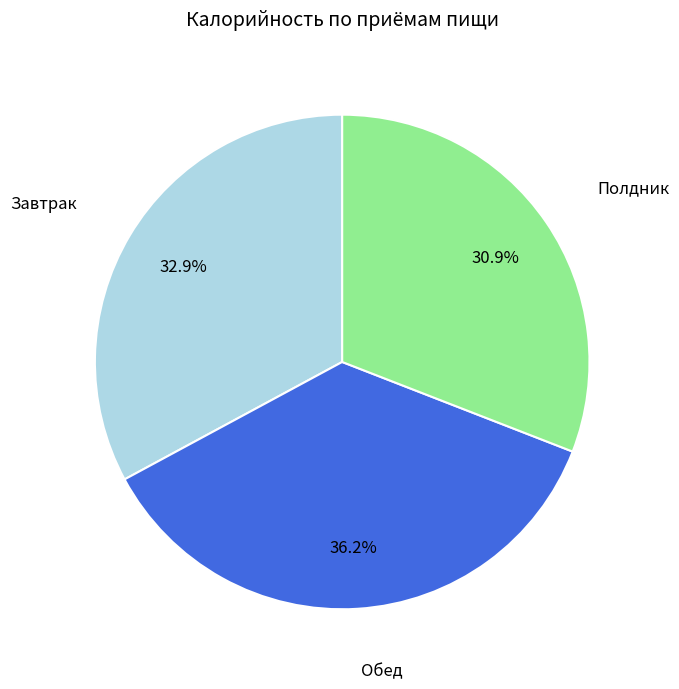

Does any single category account for the majority?

No